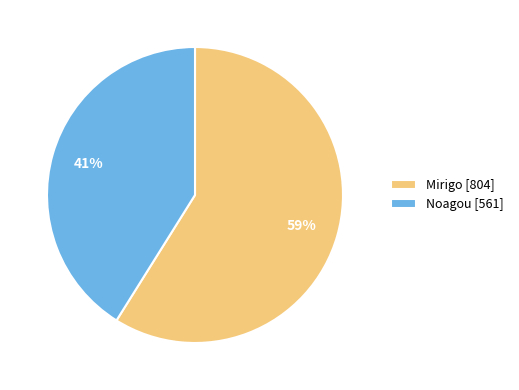

What percentage is the Noagou slice, to the nearest percent?

41%